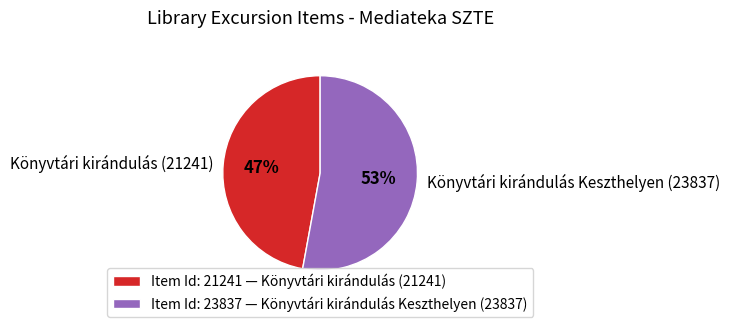

To the nearest percent, what portion does Könyvtári kirándulás (21241) represent?

47%